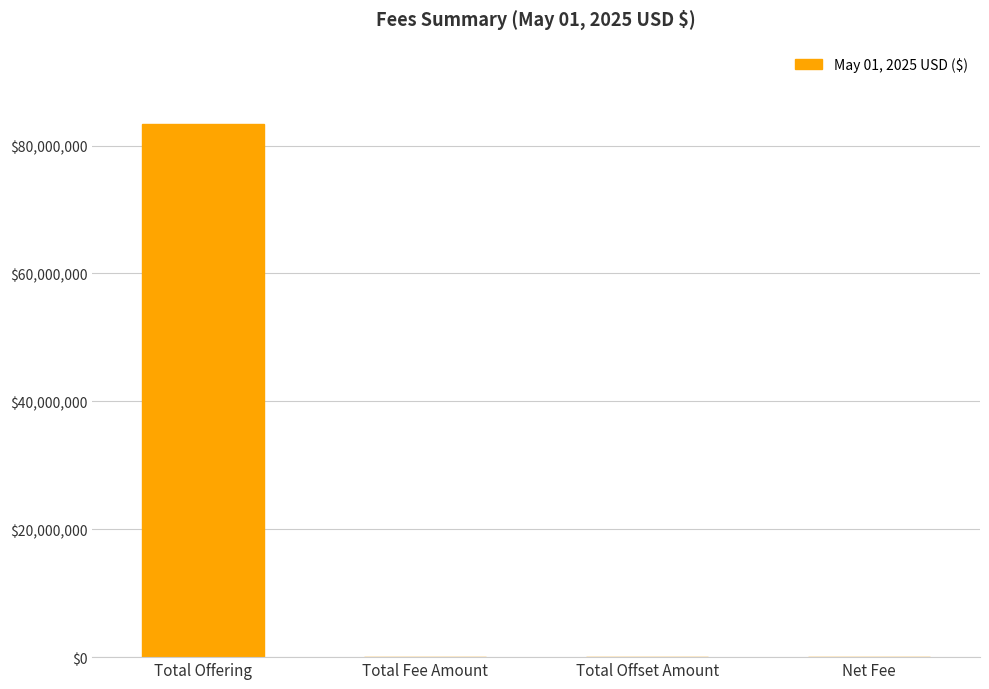

Which has a higher value, Total Offering or Total Offset Amount?

Total Offering